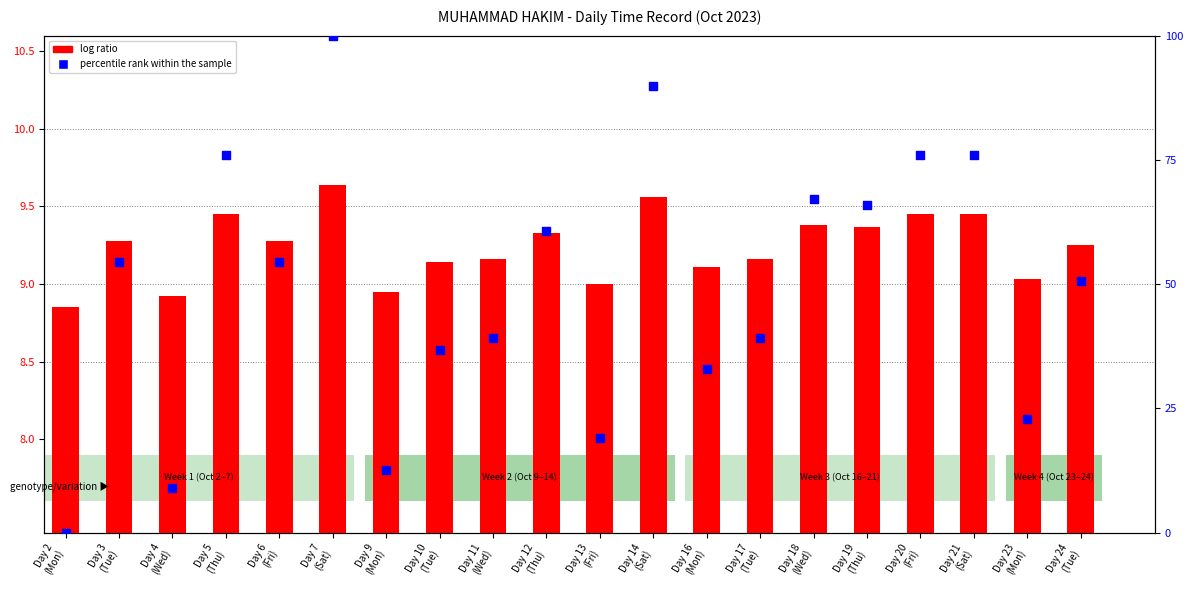

Which series has the largest total across all categories?

percentile rank within the sample